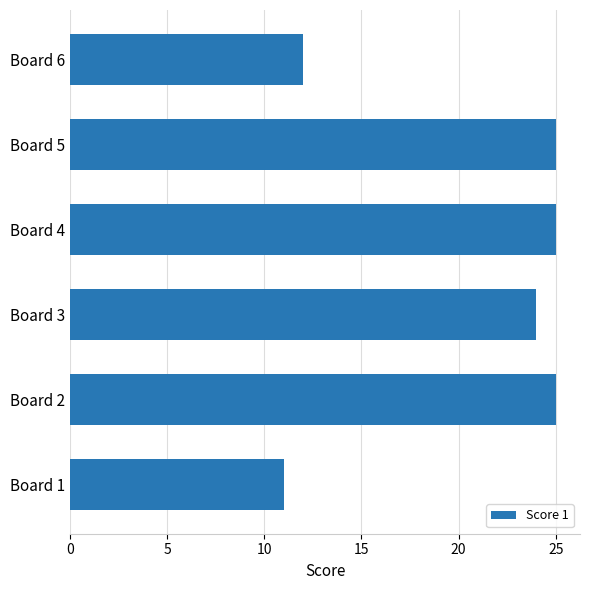

What is the difference between the second highest and second lowest values?

13